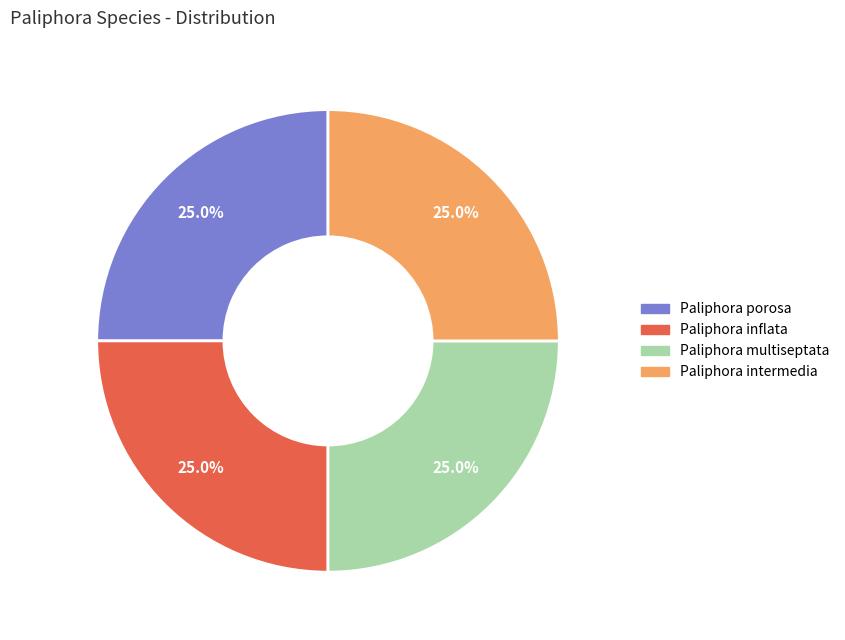

What is the ratio of the value at Paliphora porosa to the value at Paliphora multiseptata?

1.0